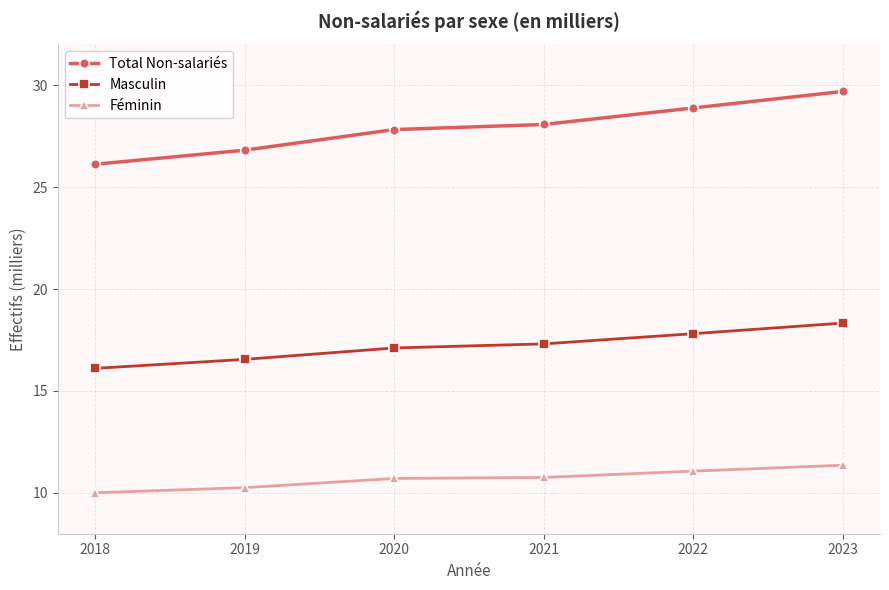

Rank the series at 2022 from lowest to highest value.

Féminin, Masculin, Total Non-salariés